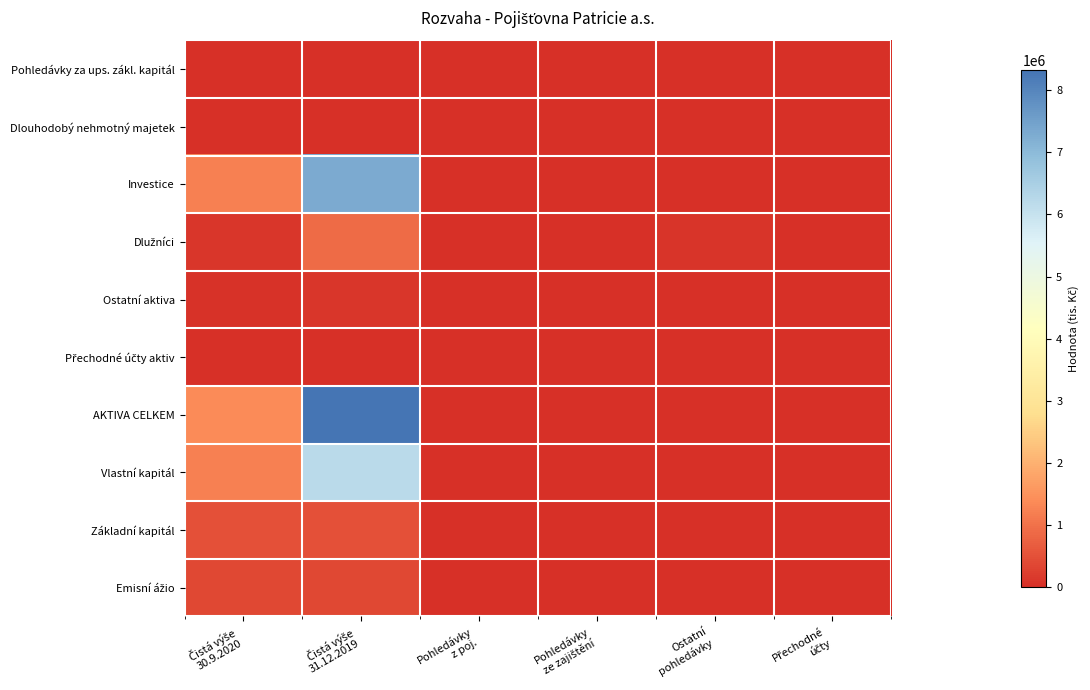

Which has a higher value, Ostatní
pohledávky or Pohledávky
z poj.?

Ostatní
pohledávky